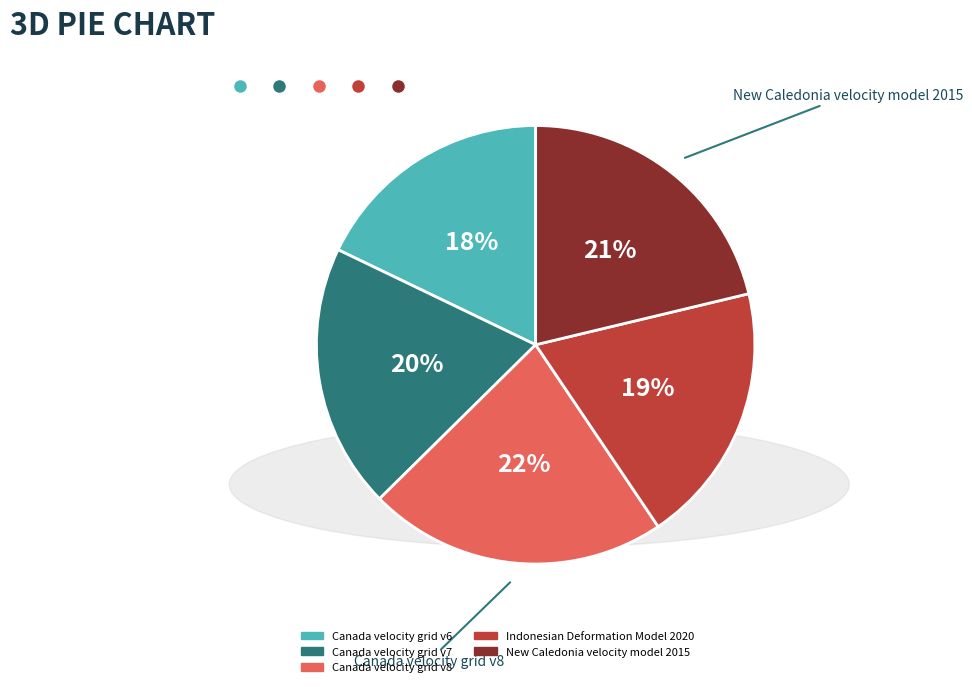

To the nearest percent, what is the difference between the New Caledonia velocity model 2015 and Canada velocity grid v6 slice percentages?

3%